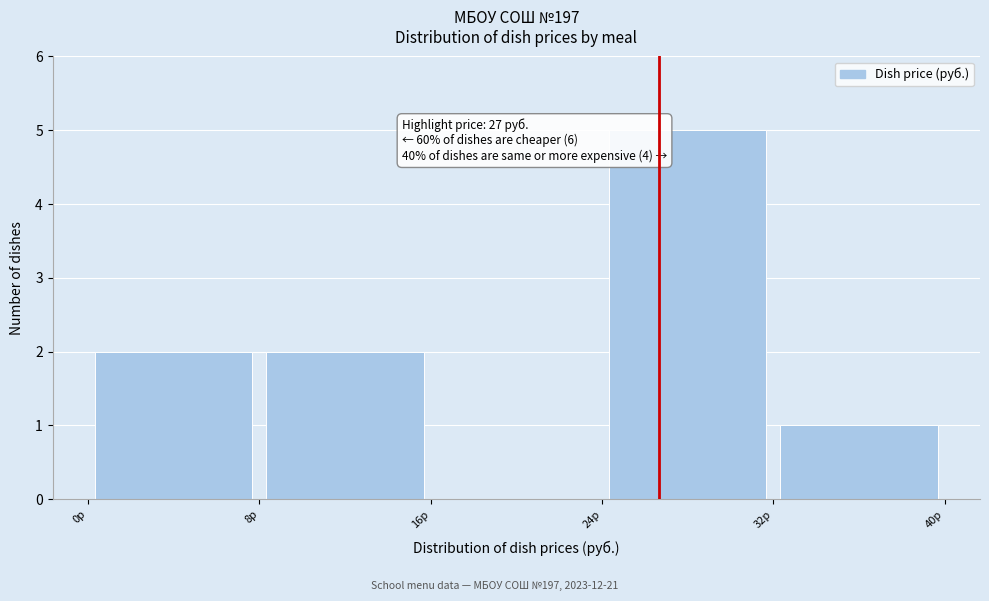

Over which range of the x-axis is the bar tallest?

24 to 32